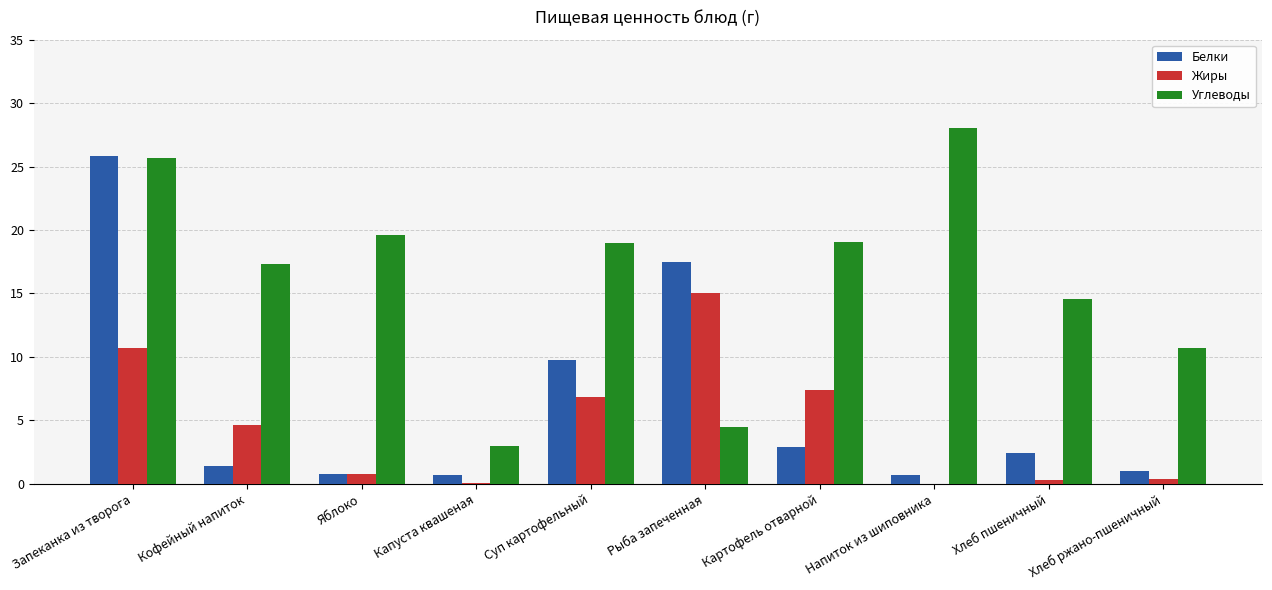

Which series has the largest total across all categories?

Углеводы